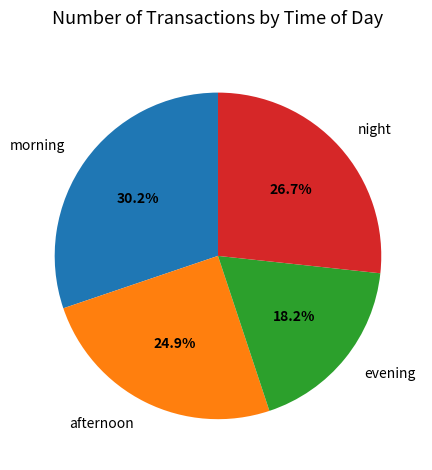

Combined, what portion of the pie is morning and evening?

48.4%